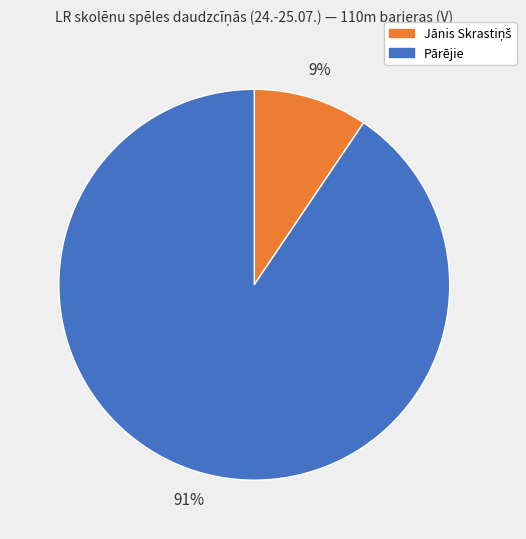

How many segments does this pie chart have?

2